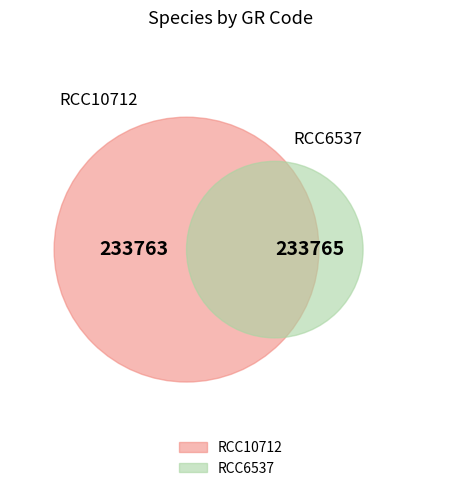

What is the smallest slice in the pie chart?

RCC10712